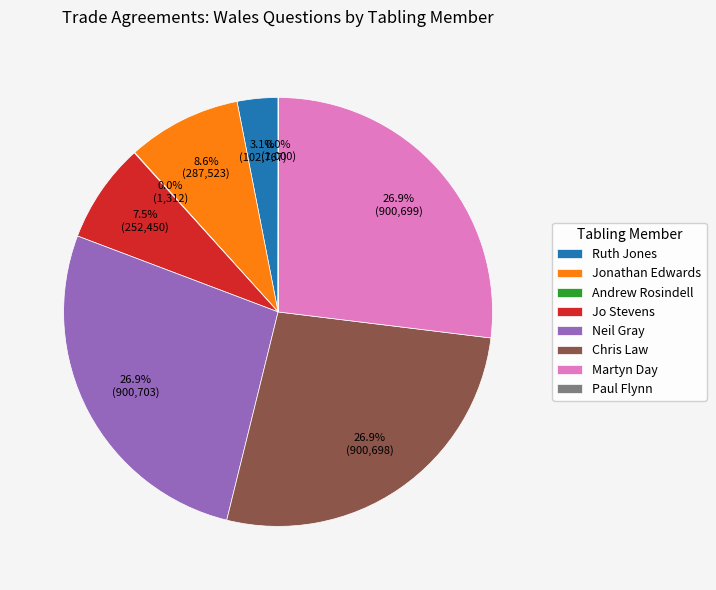

Is there a majority slice in this chart?

No